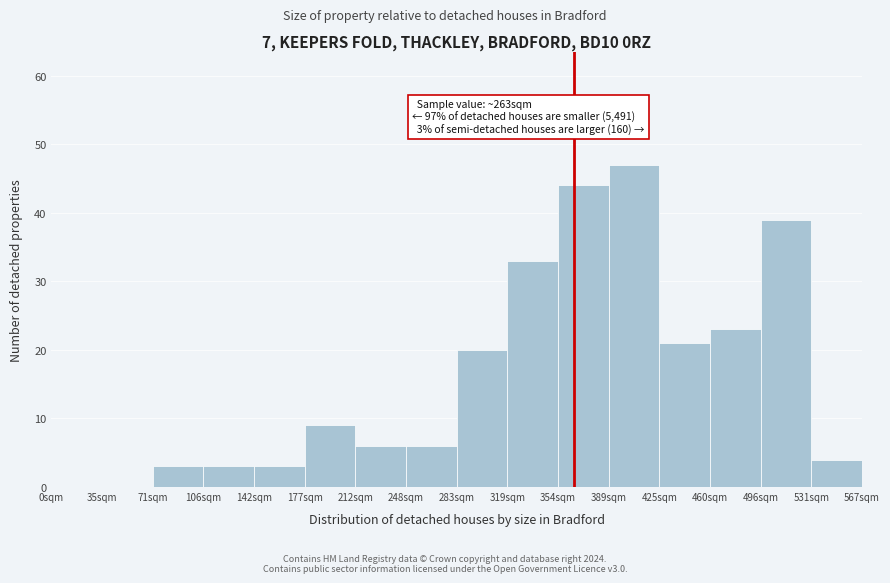

Reading right to left, transcribe all the data shown in this chart.

531sqm=4	496sqm=39	460sqm=23	425sqm=21	389sqm=47	354sqm=44	319sqm=33	283sqm=20	248sqm=6	212sqm=6	177sqm=9	142sqm=3	106sqm=3	71sqm=3	35sqm=0	0sqm=0